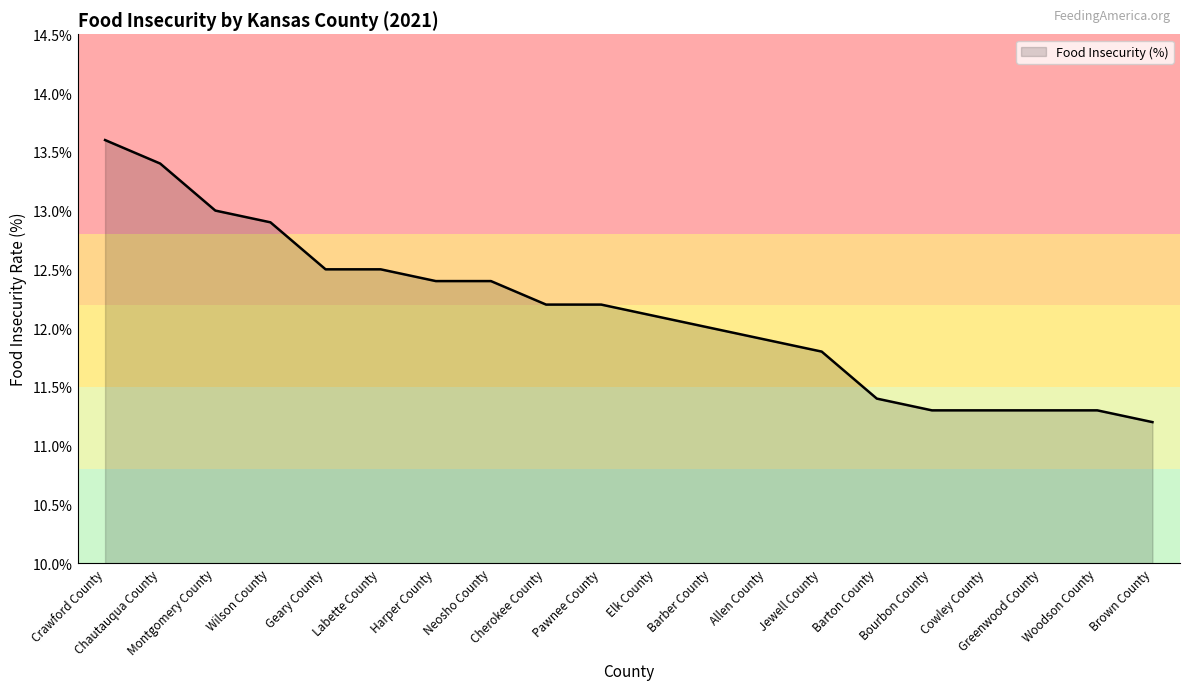

What is the ratio of the value at Wilson County to the value at Greenwood County?

1.1